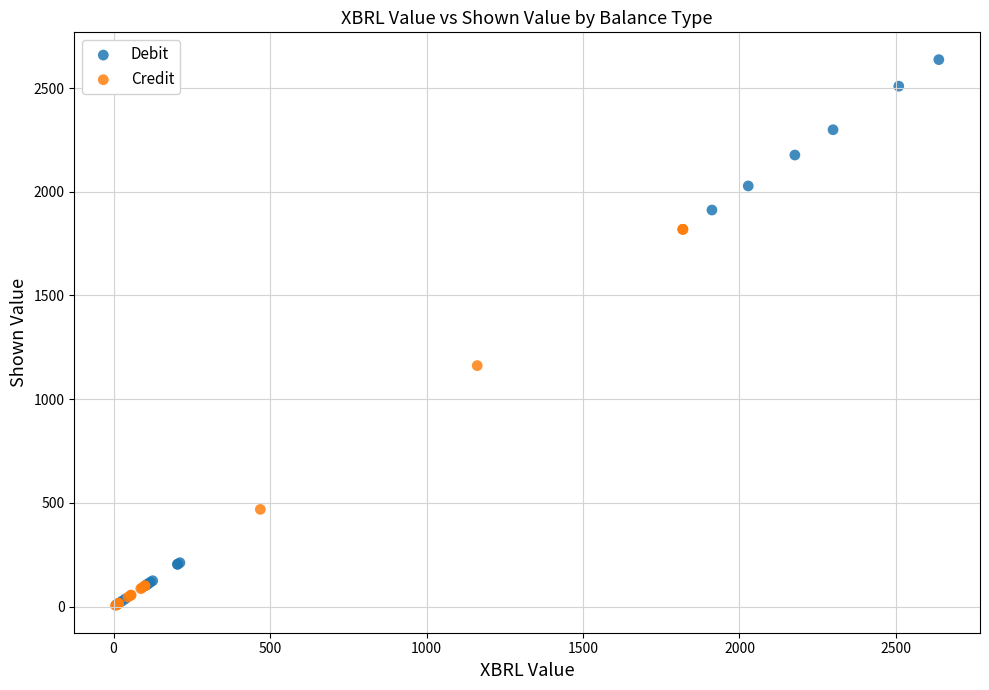

Which series contains the highest Y value?

Debit